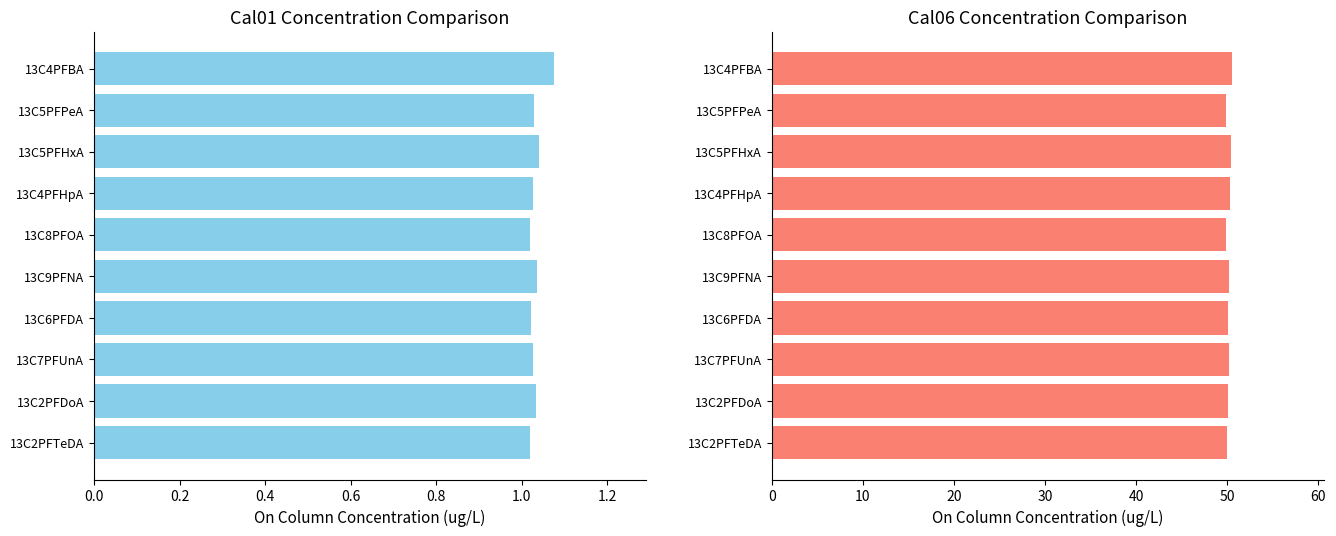

At 13C4PFBA, list the series in order from smallest to largest.

Cal01 (ug/L), Cal06 (ug/L)